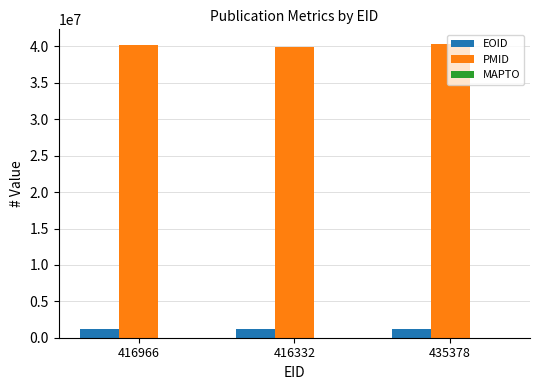

The value of EOID at 416966 is 1148493. True or false?

True